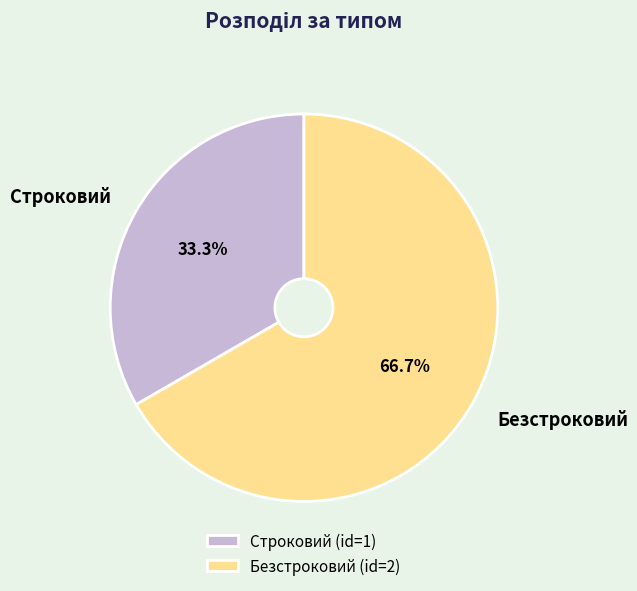

To the nearest percent, what percentage of the pie is Безстроковий?

67%